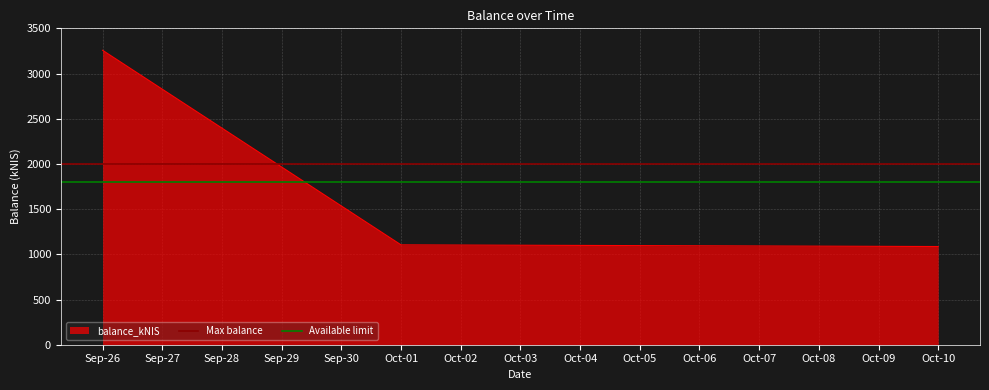

At which label is balance_kNIS closest to 2171?

Oct-01